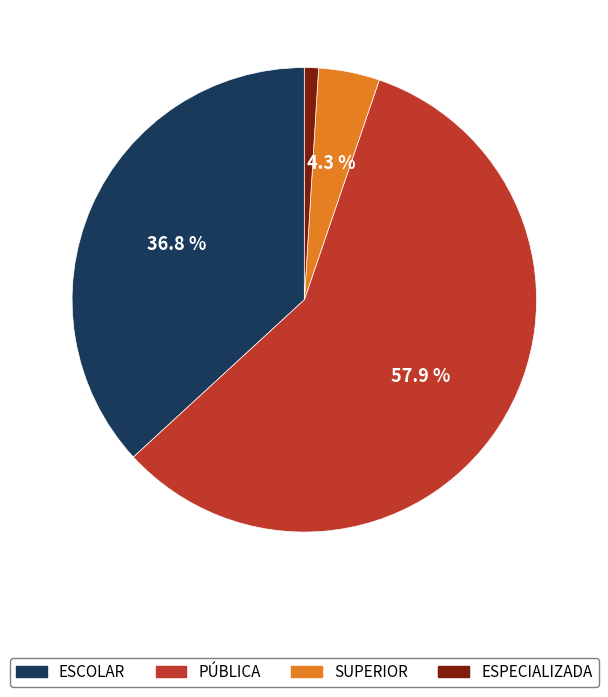

What percentage is the ESCOLAR slice, to the nearest percent?

37%